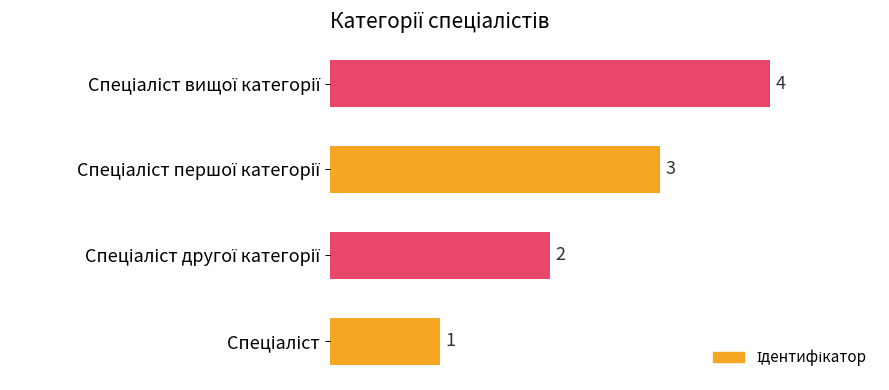

Count the values in the range 2 to 4.

3